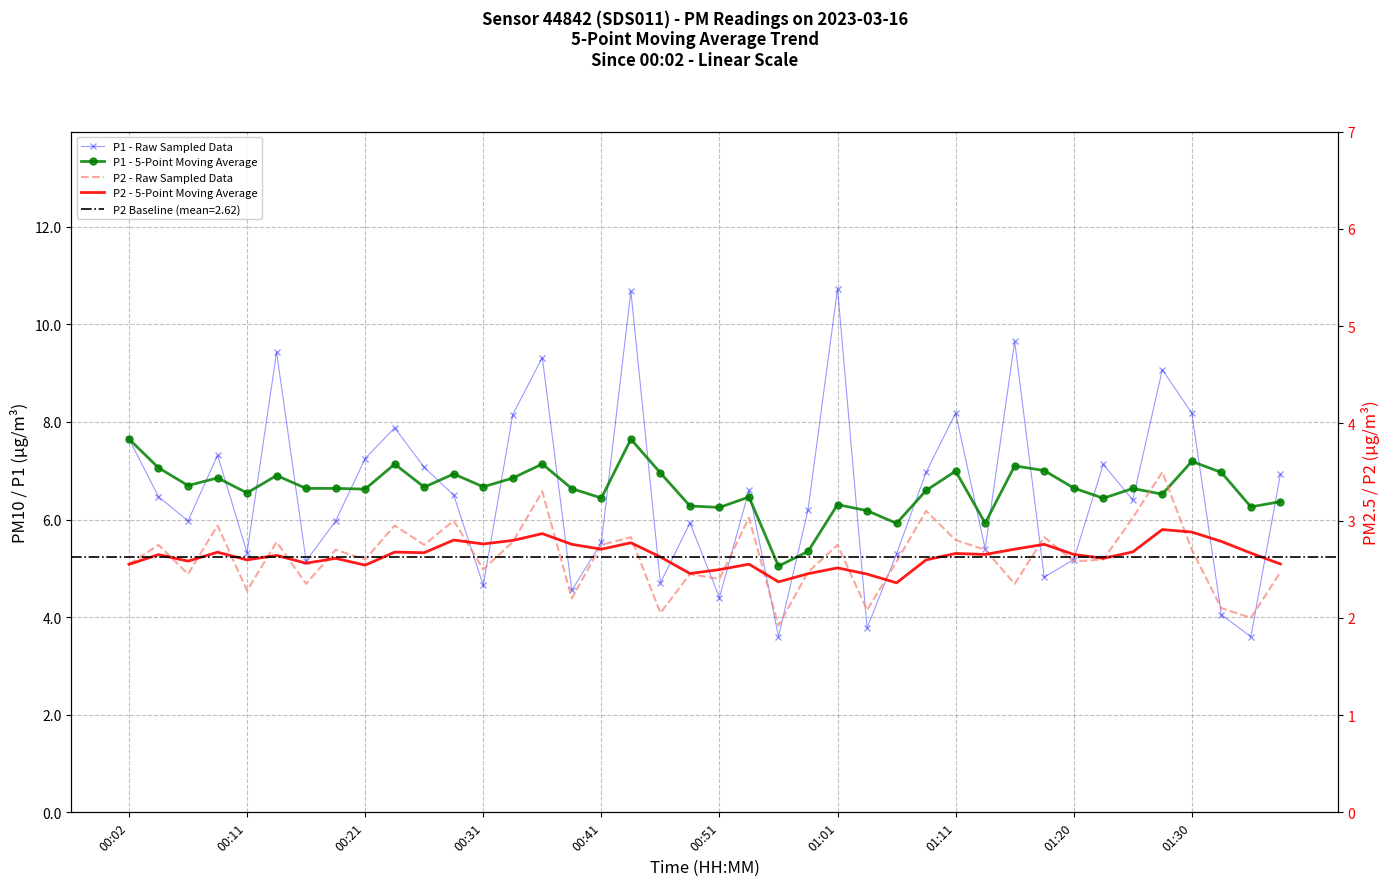

Does the chart have visible grid lines?

Yes